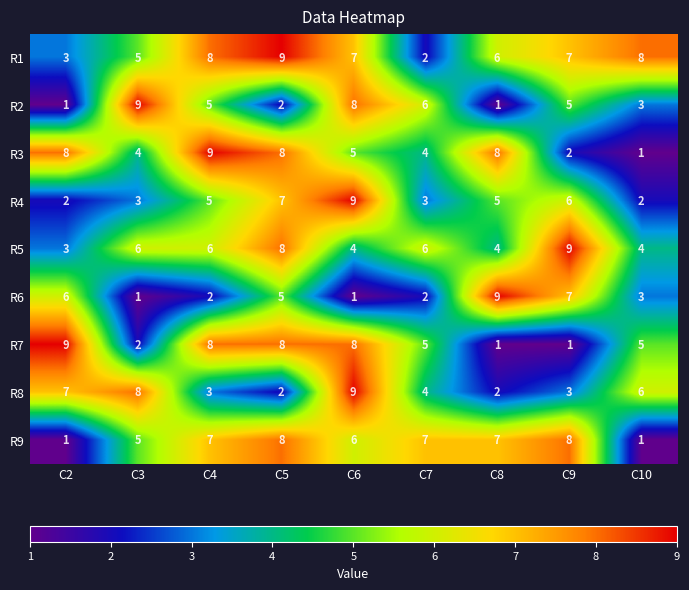

Between C2 and C5, which series saw the biggest shift?

R9